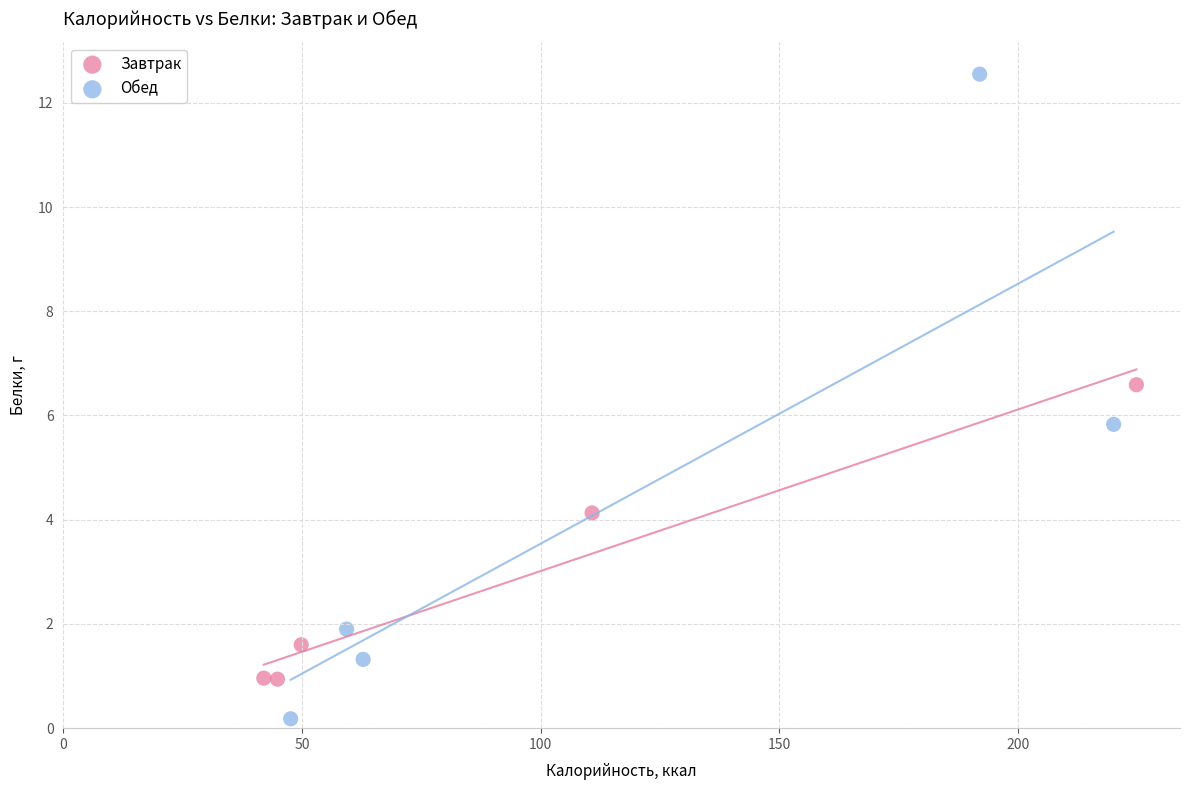

Which series reaches the minimum Y coordinate?

Обед